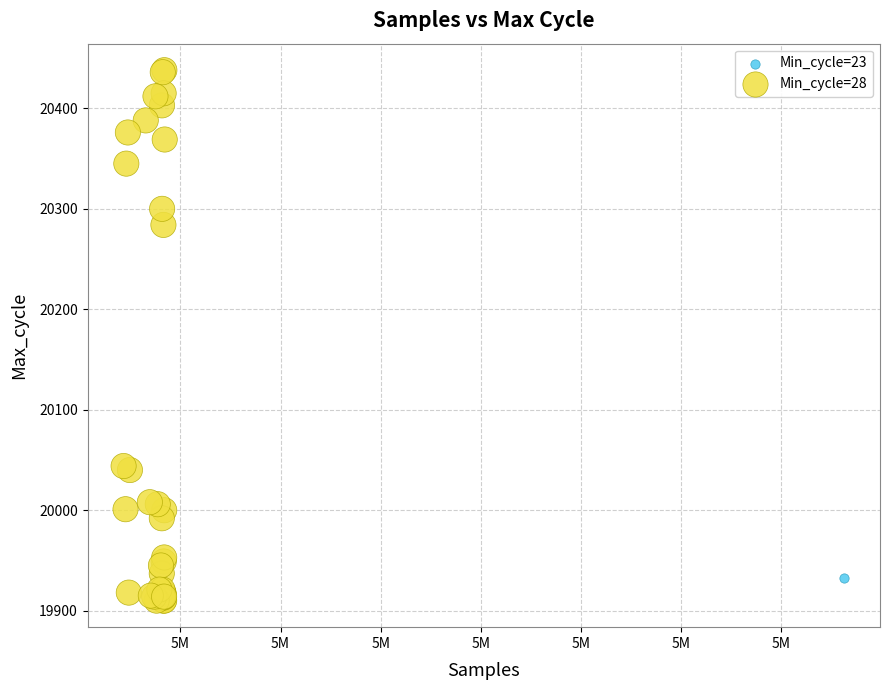

What are all the series names shown in the legend?

Min_cycle=23, Min_cycle=28